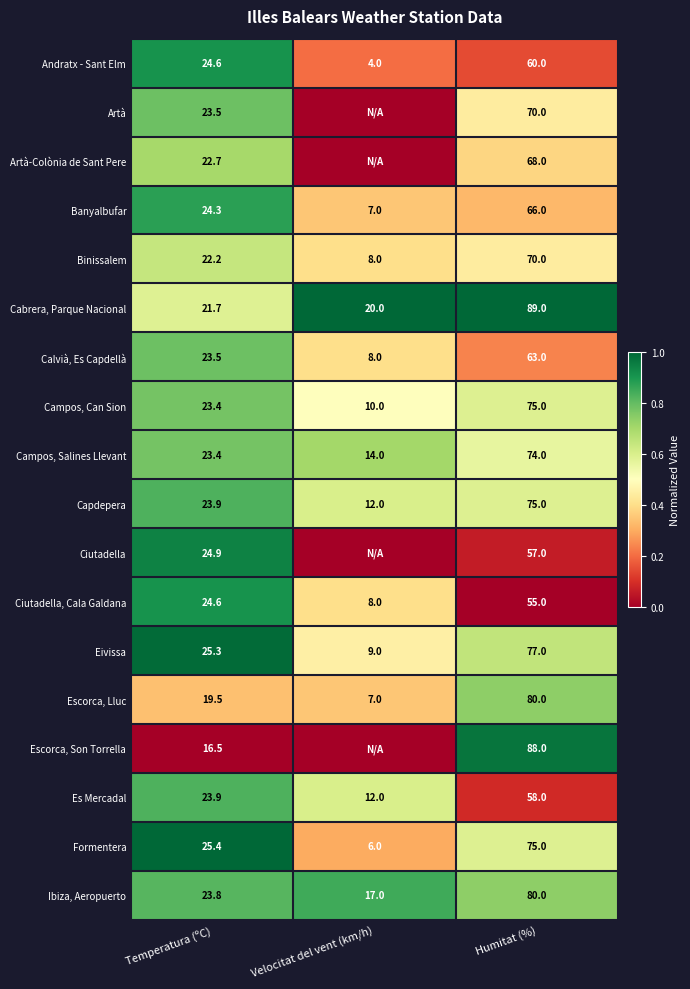

How many values in the Es Mercadal series are below 23?

1